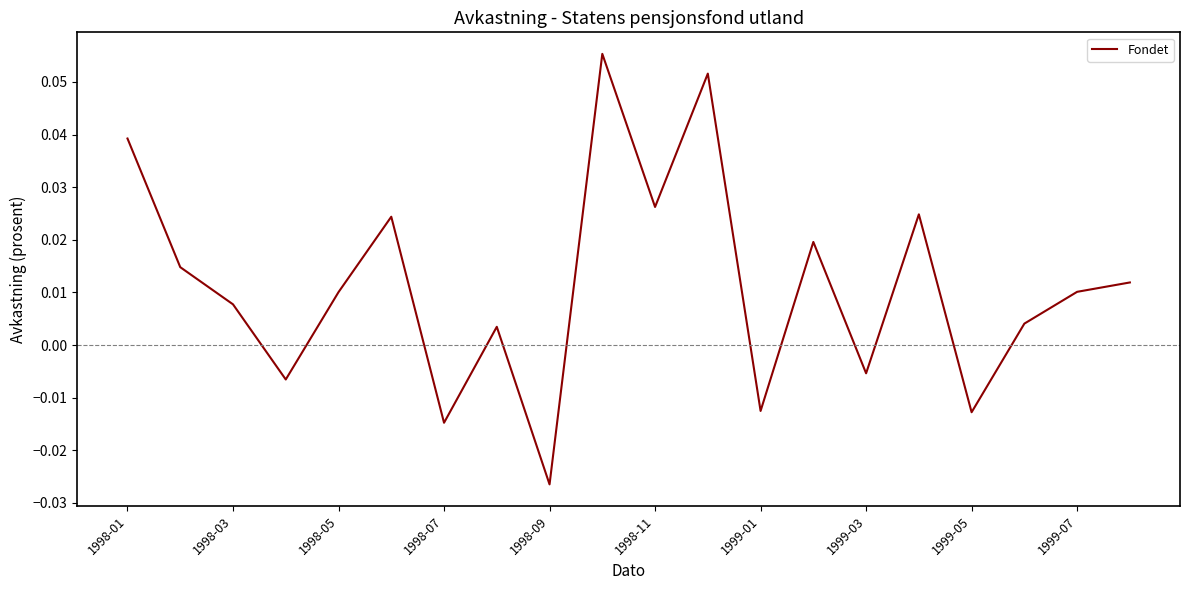

Is this an area chart (filled region under the line)?

No